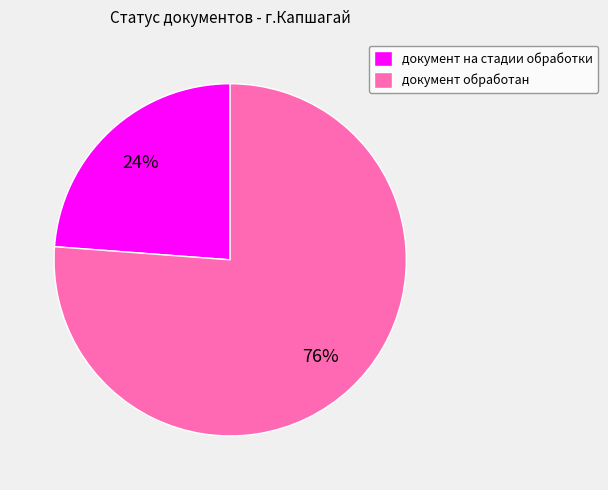

Is the sum of документ обработан and документ на стадии обработки greater than half?

Yes